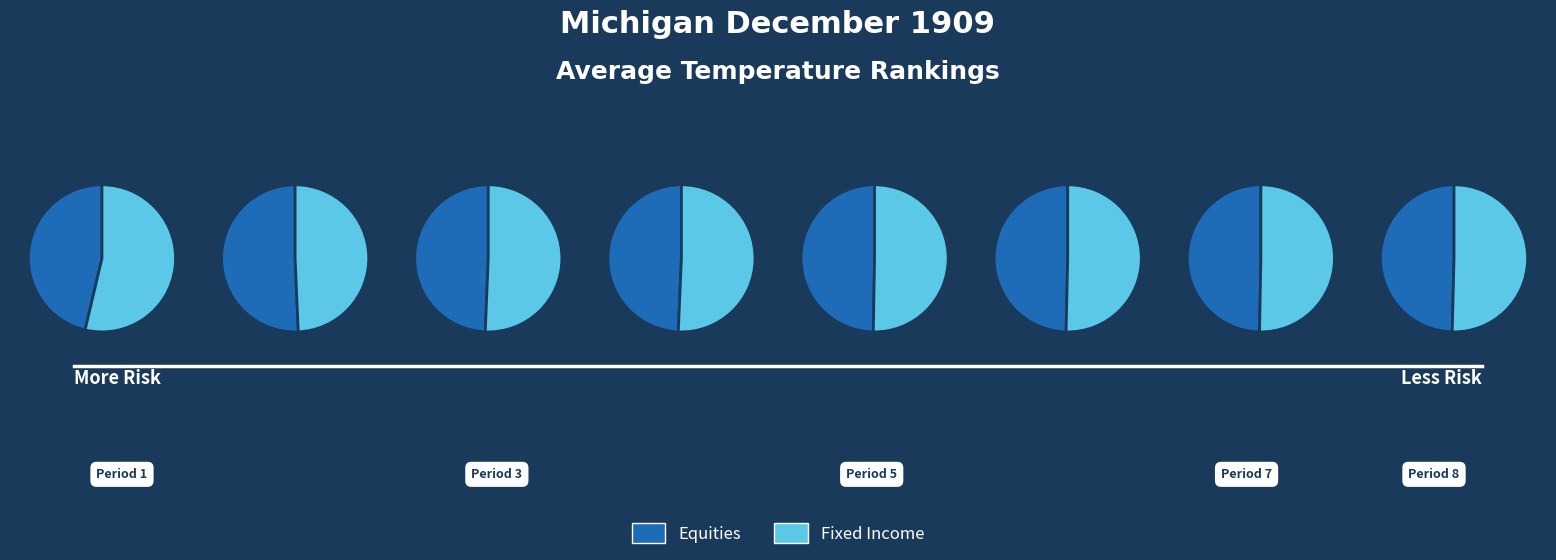

Is it true that Period 6 is 29% of the pie?

False